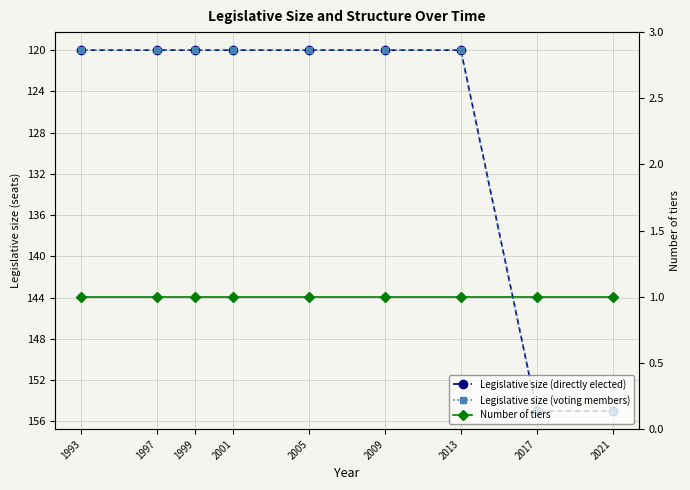

Is the value of Legislative size (directly elected) at 2009 greater than the value of Number of tiers at 2013?

Yes